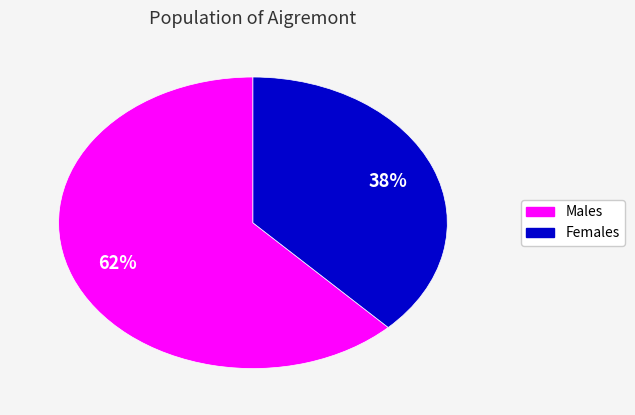

Does any single category account for the majority?

Yes